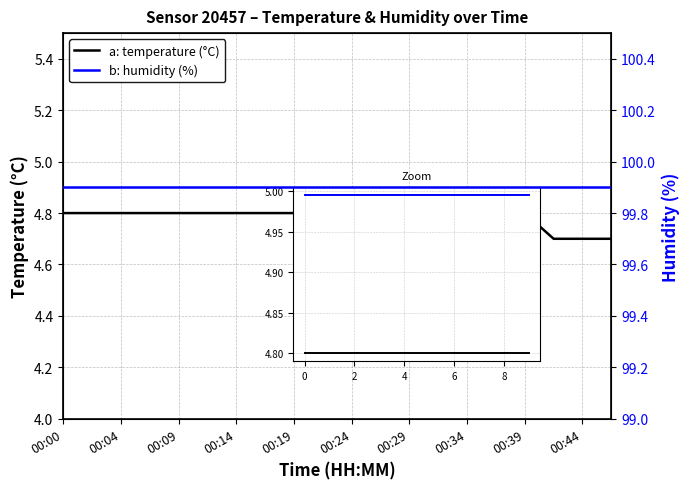

How many data points does each series have?

20